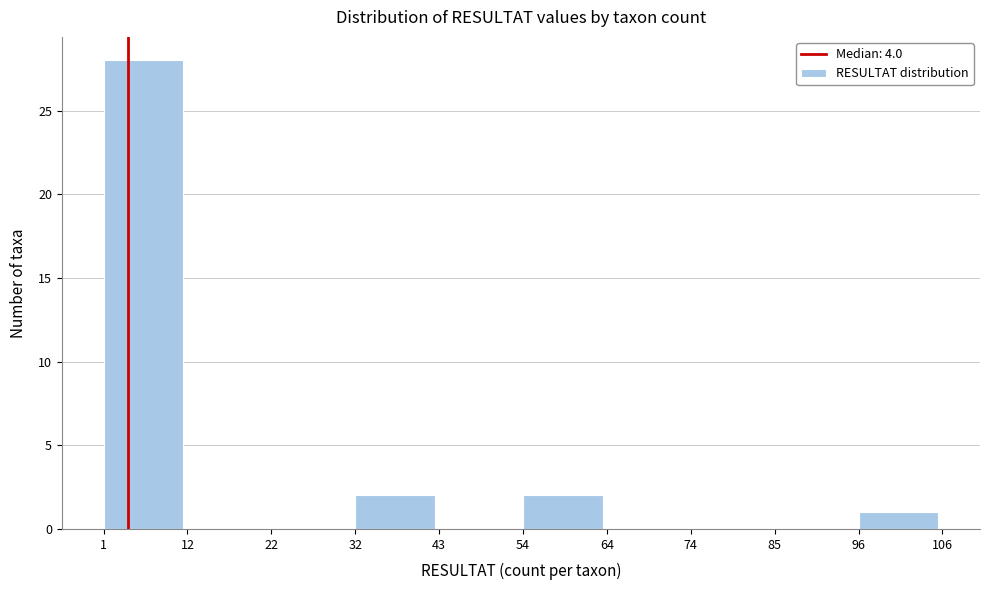

Reading left to right, list every bar in this chart as the range it spans on the x-axis followed by its height. The values are not printed on the chart, so give them approximately, as read against the axis.

1 to 12: 28
12 to 22: 0
22 to 32: 0
32 to 43: 2
43 to 54: 0
54 to 64: 2
64 to 74: 0
74 to 85: 0
85 to 96: 0
96 to 106: 1